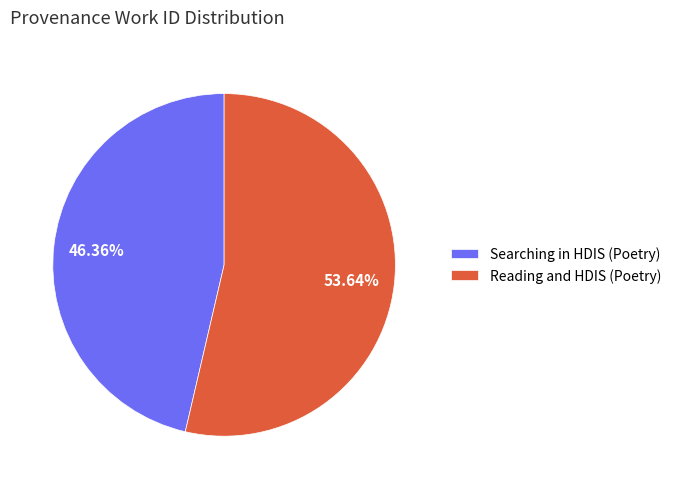

True or false: Reading and HDIS (Poetry) accounts for 45% of the total.

False